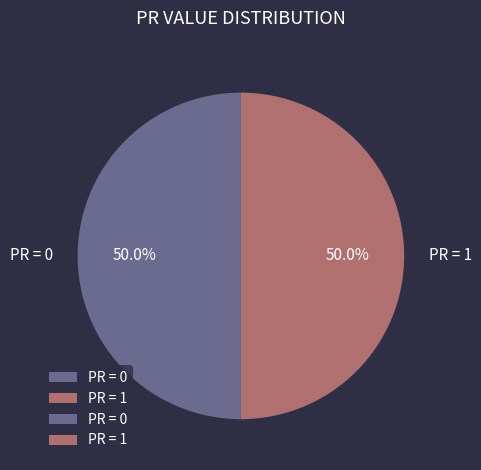

How much of the chart is everything except PR = 0?

50.0%